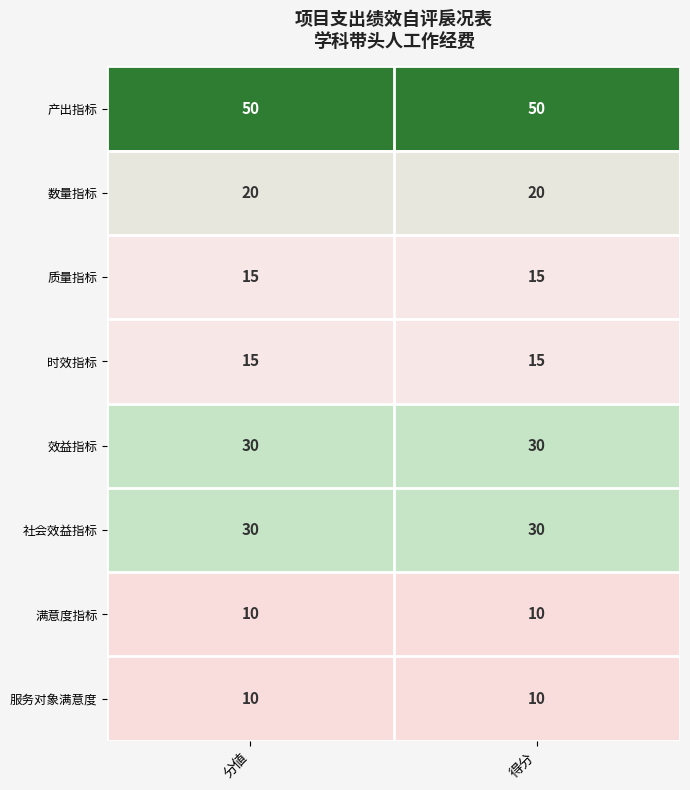

Reading left to right, list all the values displayed in this chart.

产出指标: 50	50
数量指标: 20	20
质量指标: 15	15
时效指标: 15	15
效益指标: 30	30
社会效益指标: 30	30
满意度指标: 10	10
服务对象满意度: 10	10